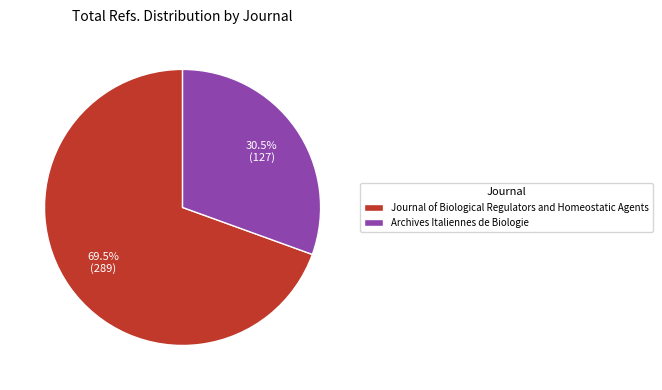

Which category has the biggest portion of the pie?

Journal of Biological Regulators and Homeostatic Agents